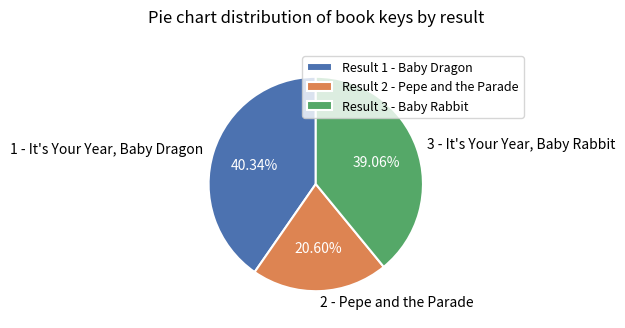

What is the largest slice in the pie chart?

1 - It's Your Year, Baby Dragon